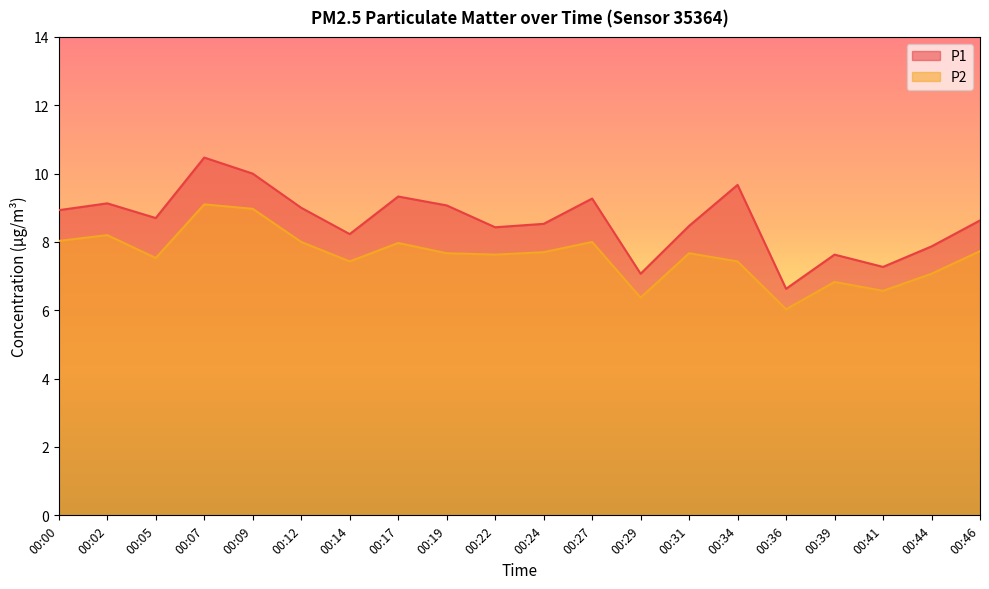

List the series in order of their overall mean, highest first.

P1, P2